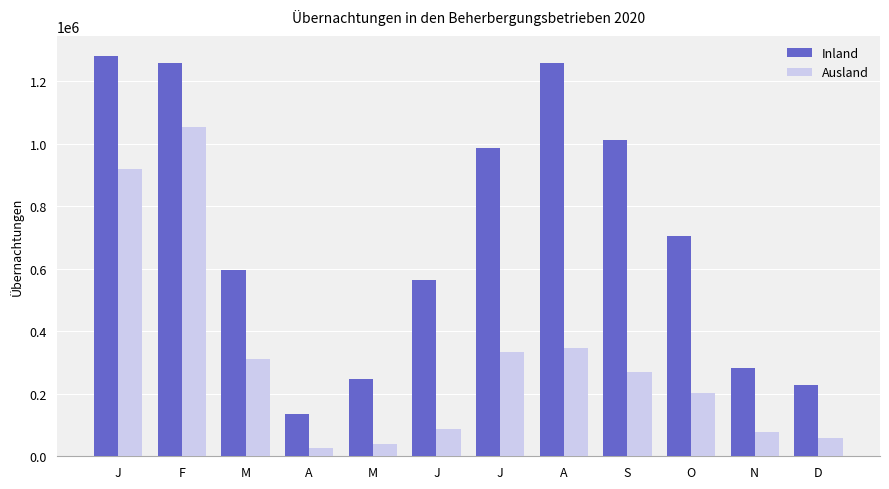

What is the spread (max minus min) of values at O?

502771